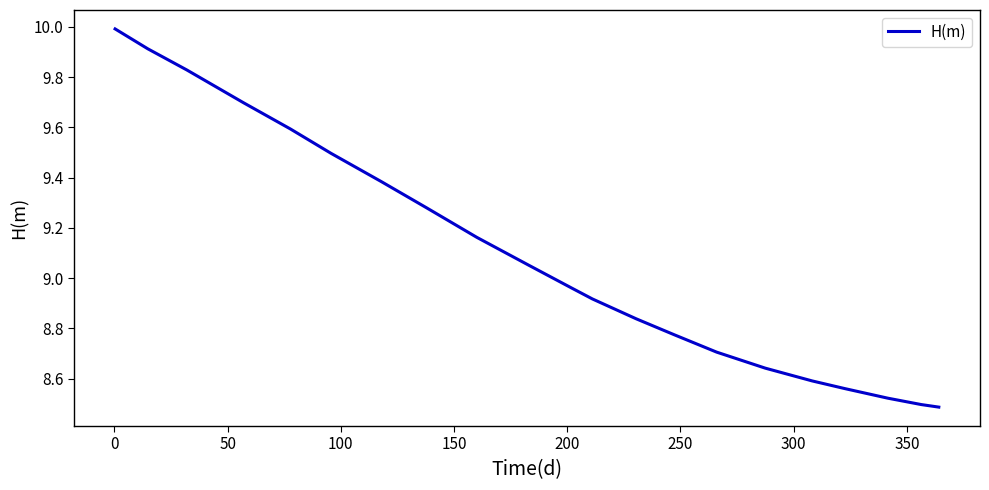

What is the difference between the maximum and minimum values?

1.5